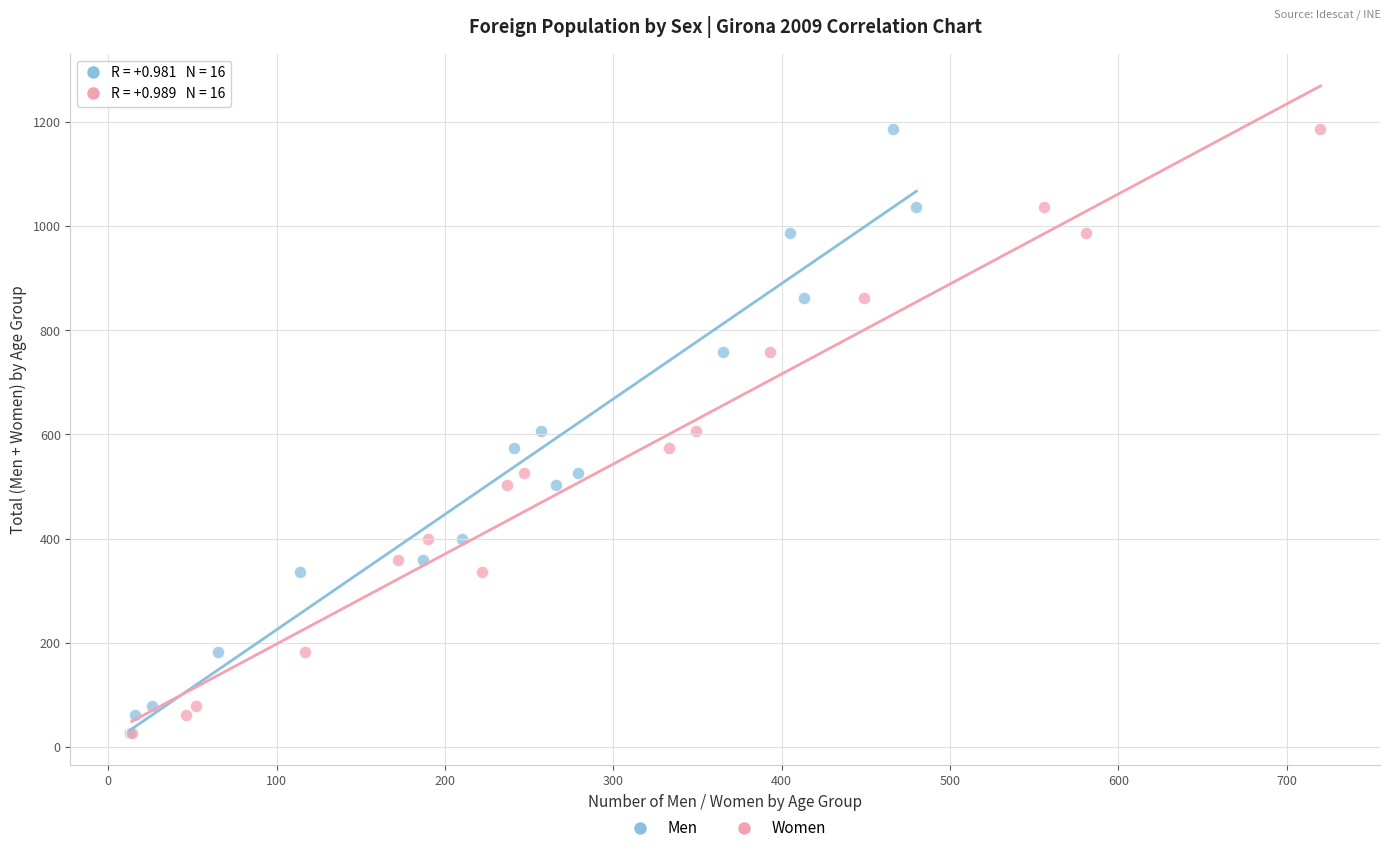

What are all the series names shown in the legend?

Men, Women